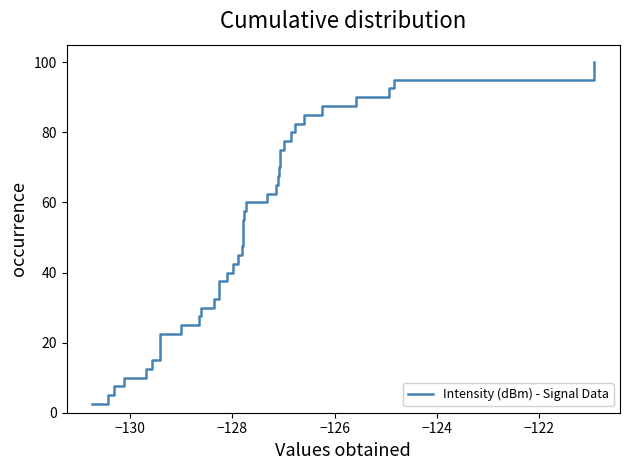

What is the difference between the maximum and minimum values?

97.5